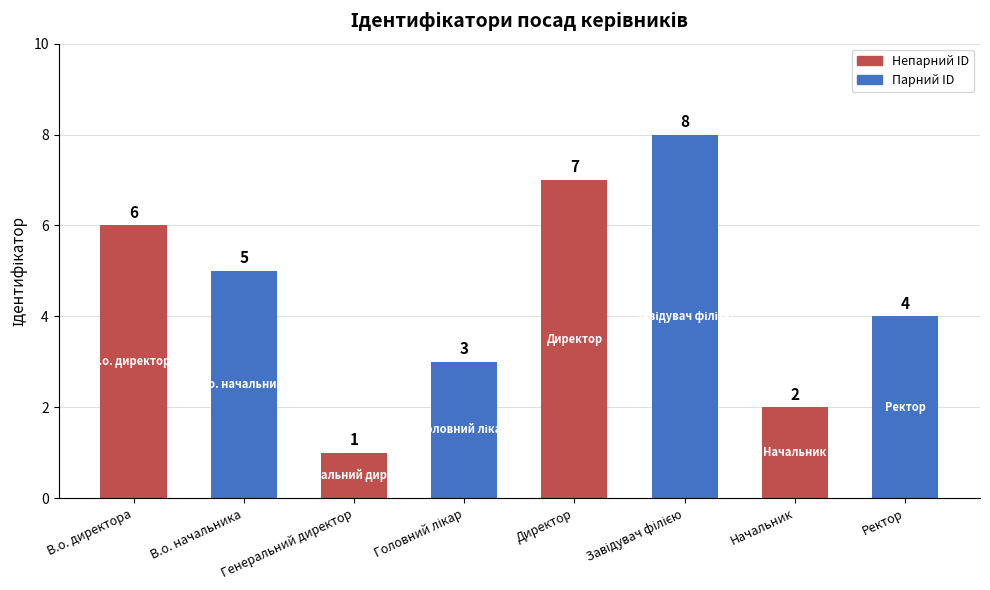

What is the change in value from В.о. директора to Начальник?

-4